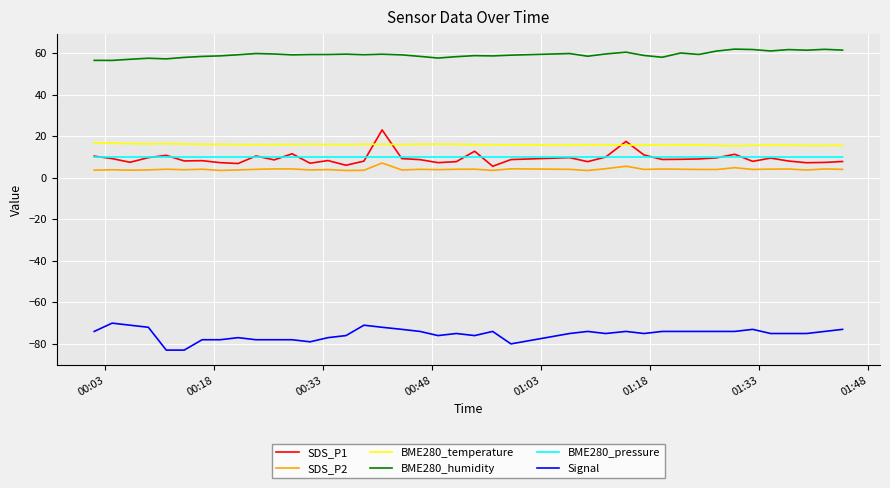

Which series has the largest total across all categories?

BME280_humidity